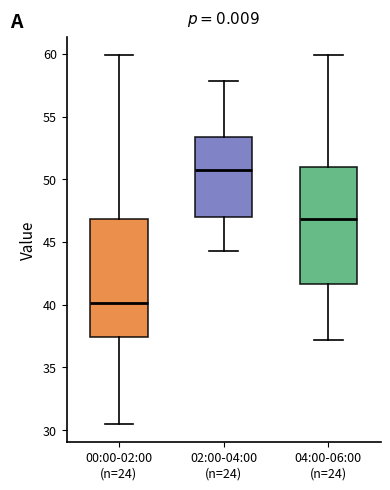

Which box has the highest median line?

02:00-04:00 (n=24)